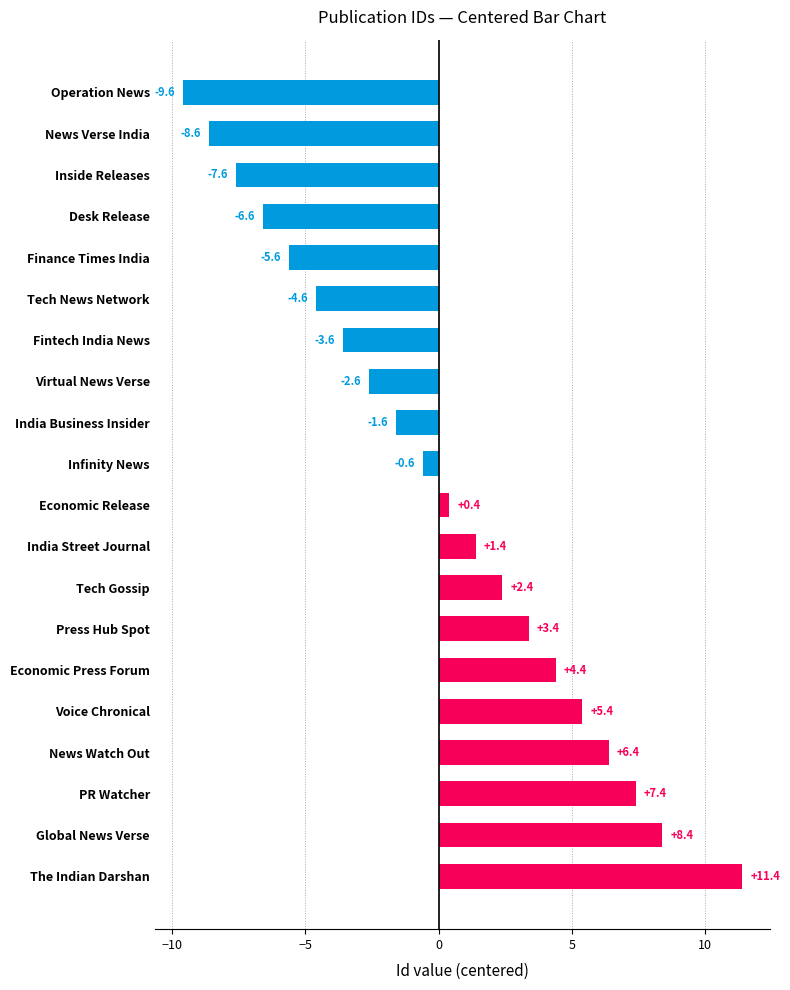

What is the maximum value shown in the chart?

11.4